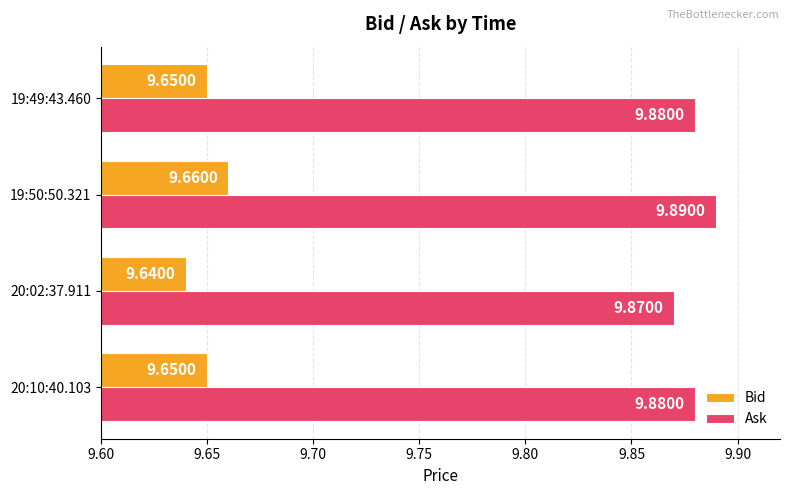

What is the sum of the Bid values at 20:10:40.103 and 19:49:43.460?

19.3